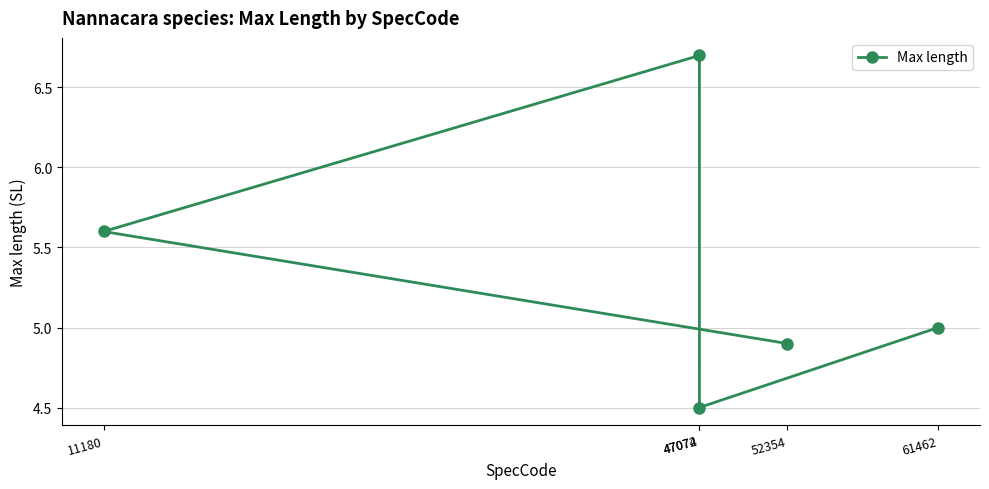

How many interior local peaks (higher than both neighbors) does the data have?

1